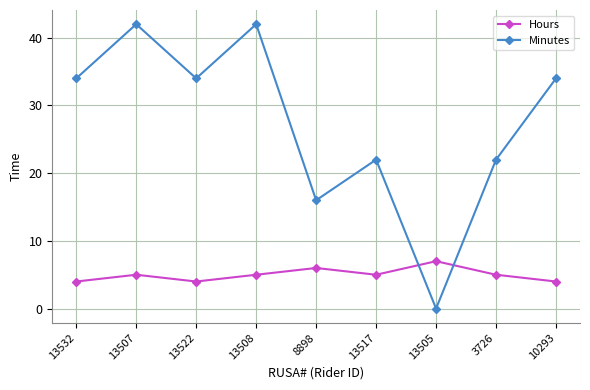

What position from the right is 13505?

3